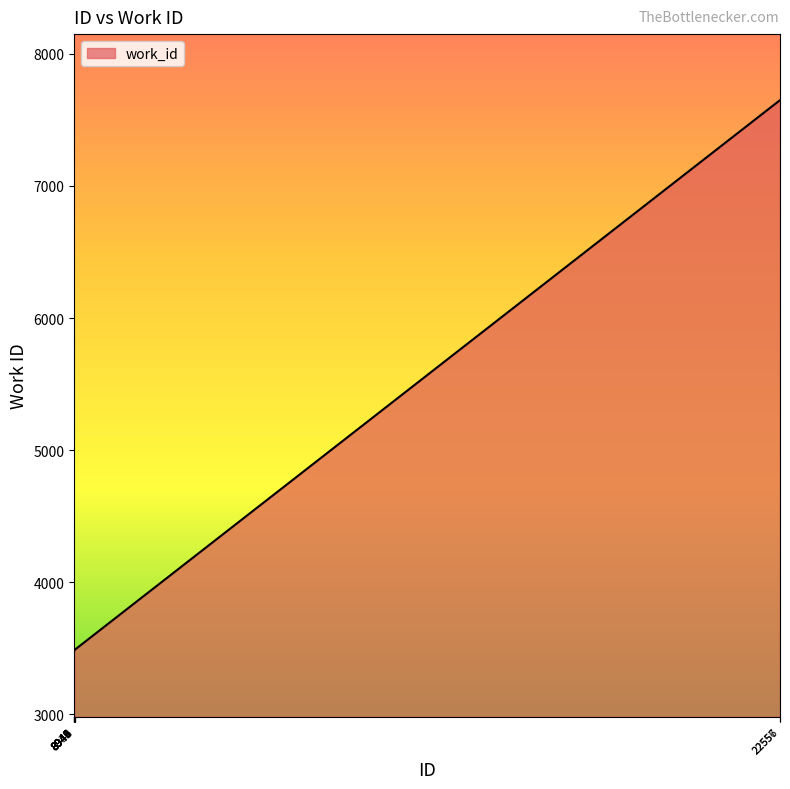

Does the chart display data point markers on the line(s)?

No